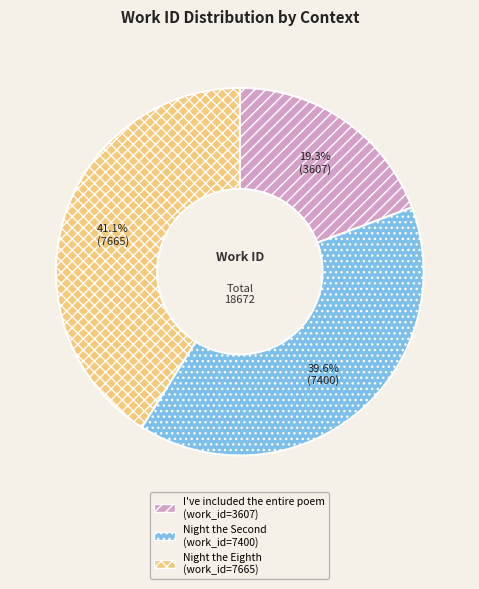

Which slice is the largest?

Night the Eighth